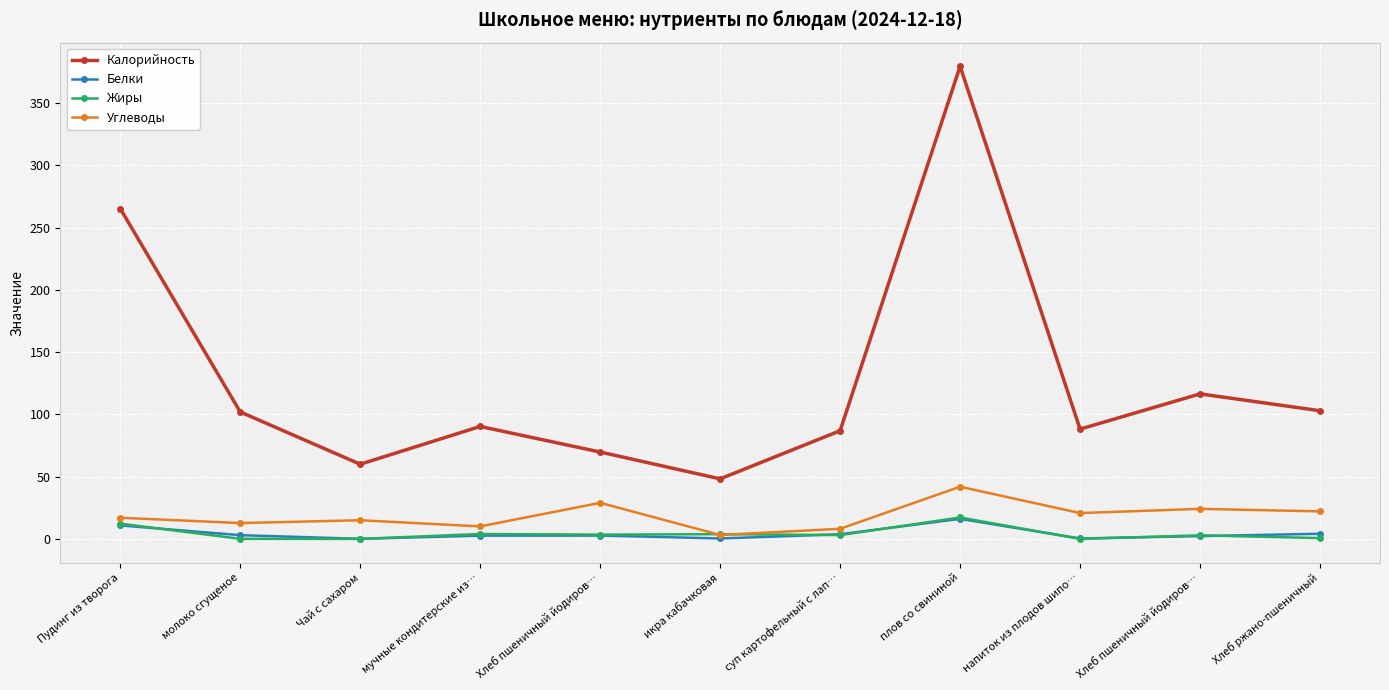

How many data points in Калорийность are less than 90?

5